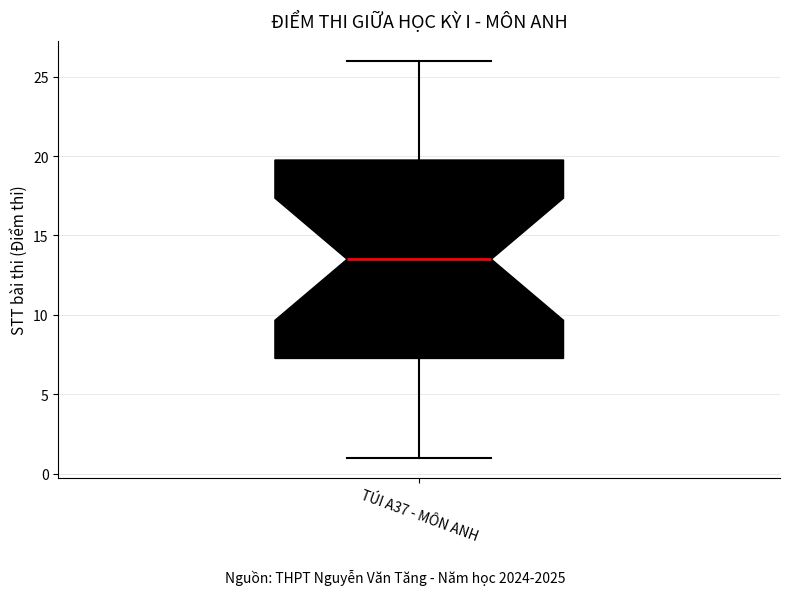

Read this box plot against the y-axis: the position of the median line, the range covered by the box, and the ends of both whiskers. The values are not printed on the chart, so give them approximately, as read against the axis.

median 13.5, box 7.5 to 20.0, whiskers 1.0 to 26.0